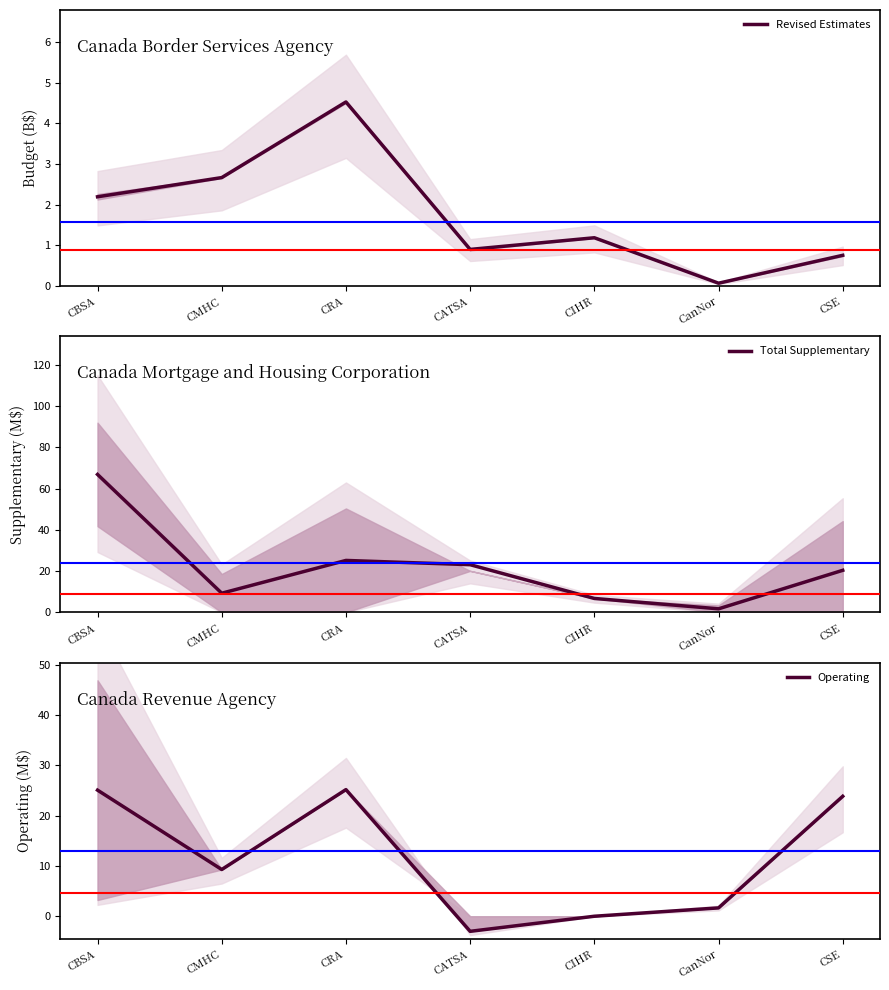

At which category does Total Supplementary reach its first local peak?

CRA